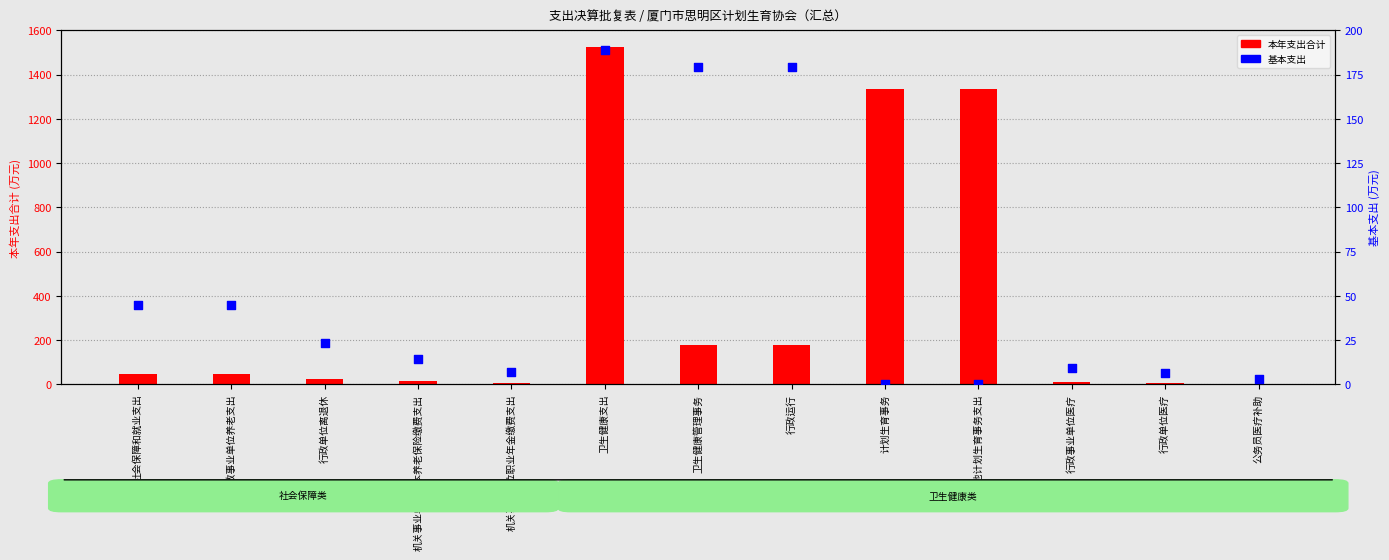

At which category is the sum across all series the highest?

卫生健康支出